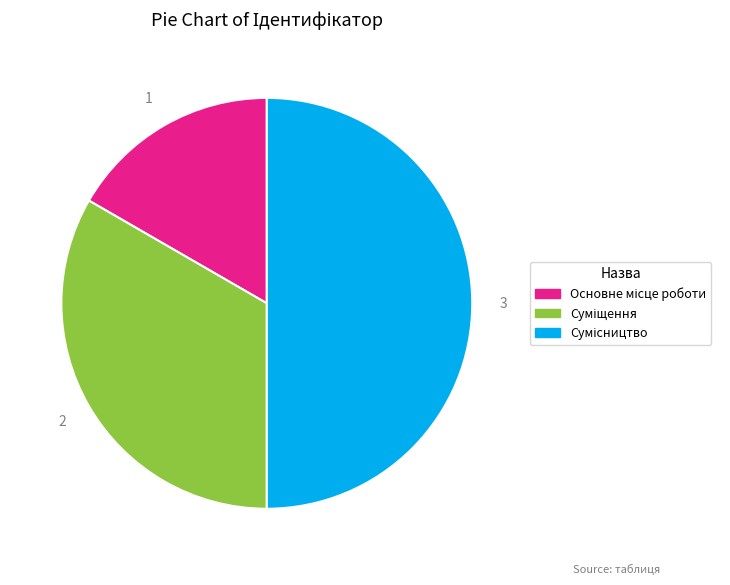

Count the number of slices in the pie.

3